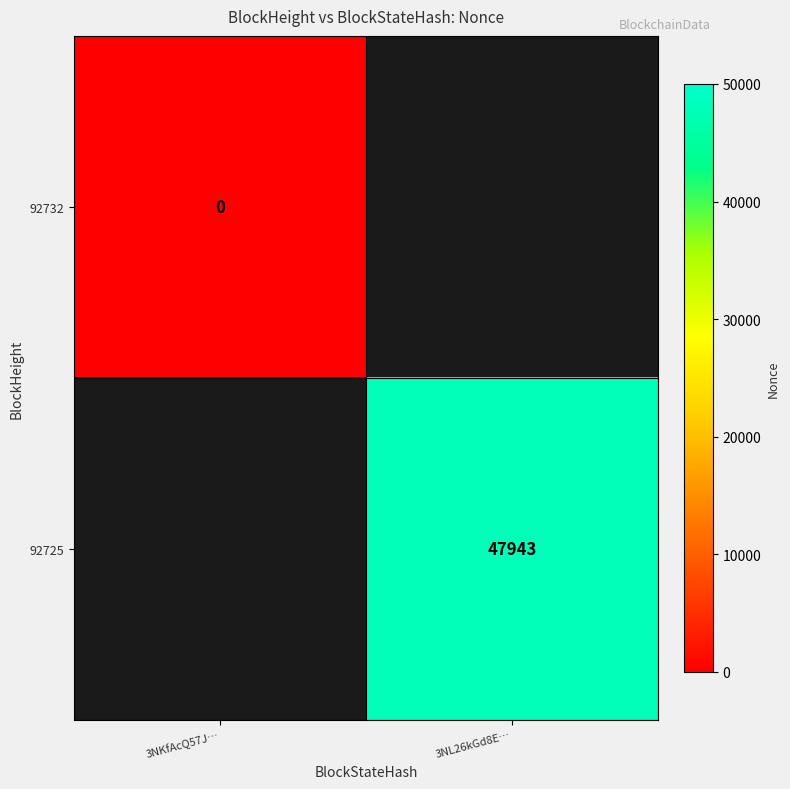

The value of 92725 at 3NL26kGd8E… is 77465. True or false?

False